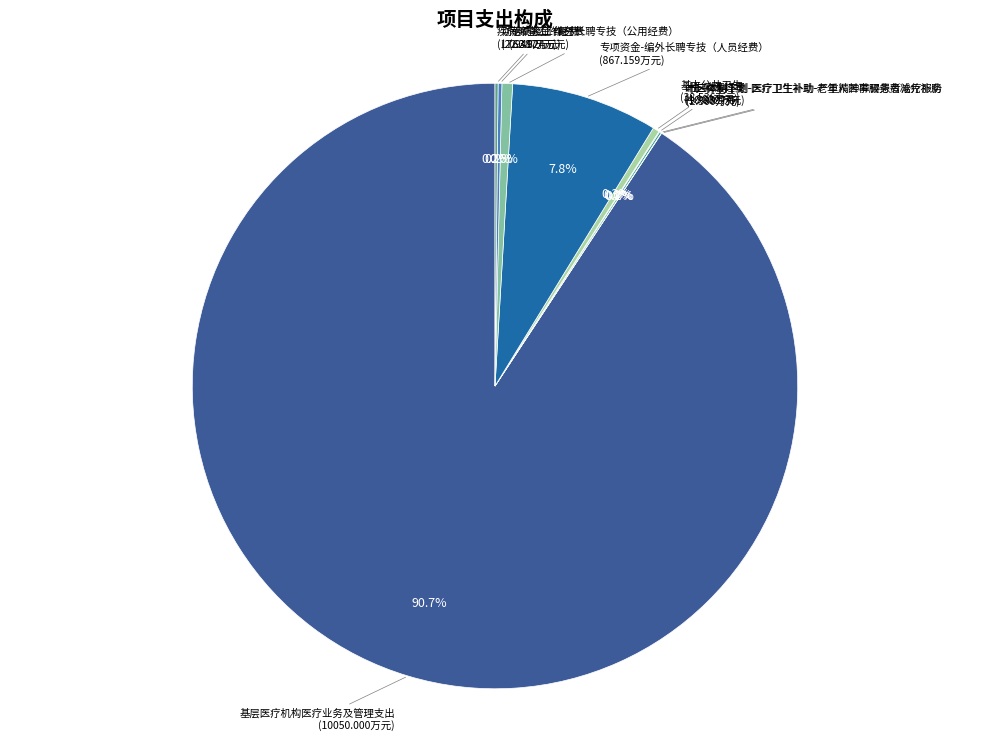

Is there a majority slice in this chart?

Yes